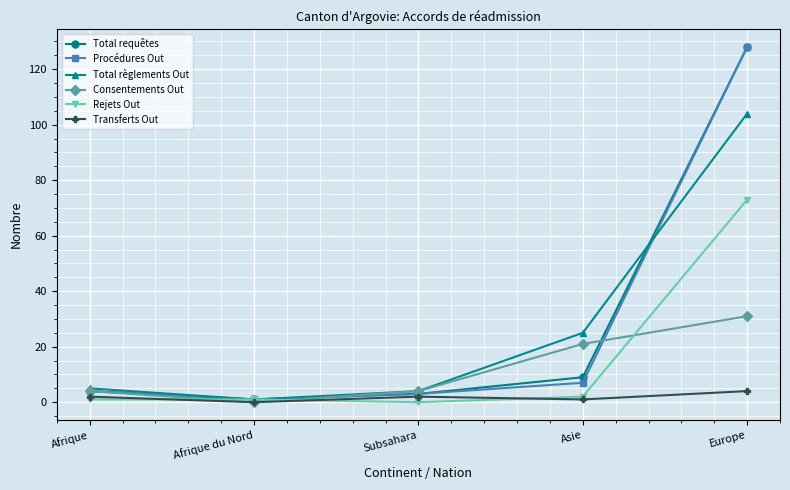

What is the difference between the second highest and minimum values in the Transferts Out series?

2